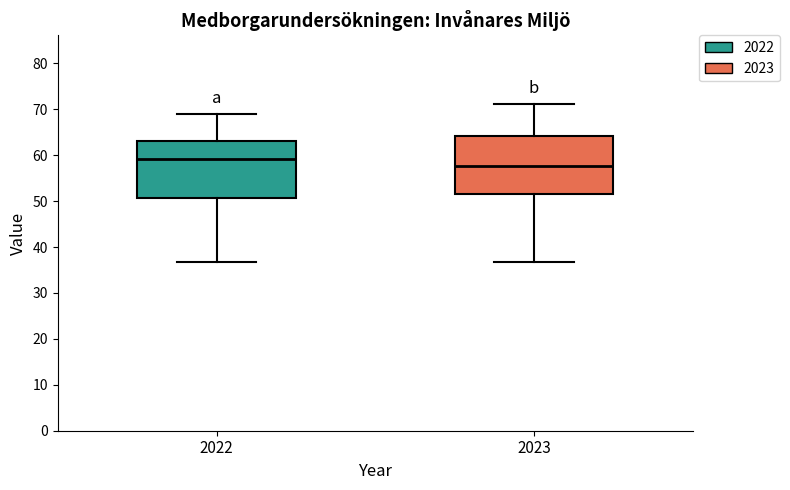

Where is the upper edge of the box at x = 2022 on the y-axis? The values are not printed on the chart, so give them approximately, as read against the axis.

63